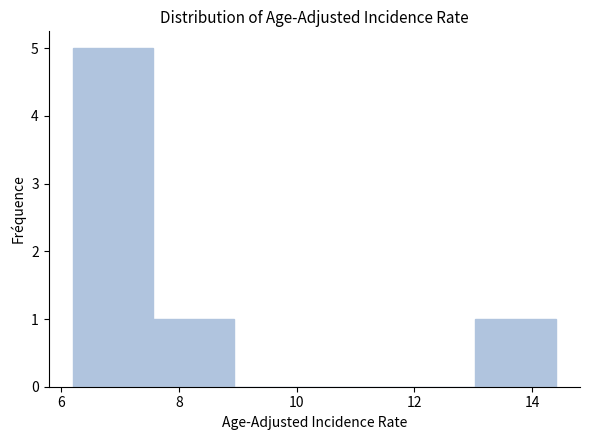

What is the height of the bar covering 13.0 to 14.4 on the x-axis? Neither the bar edges nor the heights are printed on the chart, so give them approximately, as read against the axes.

1